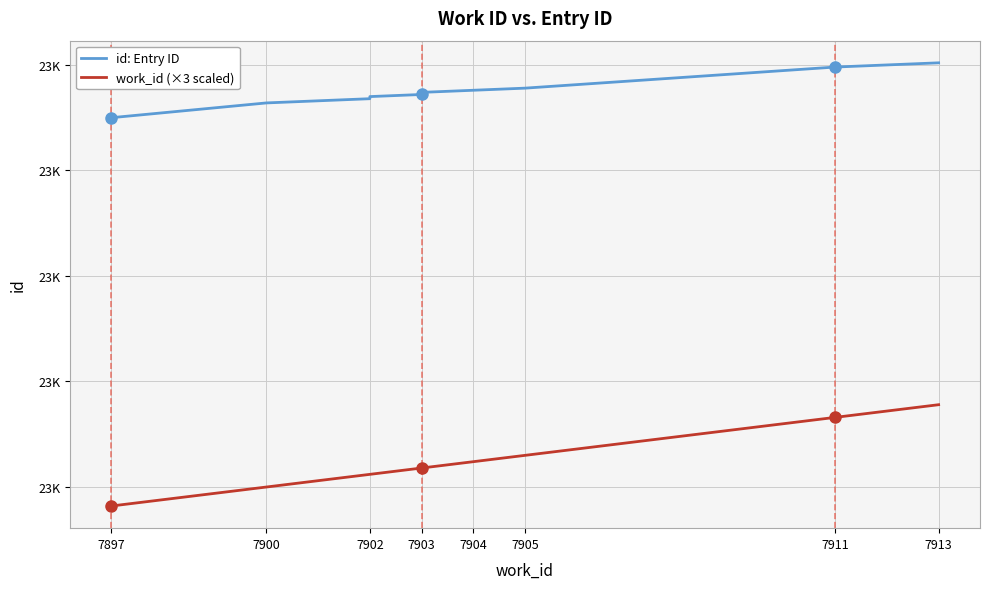

True or false: id: Entry ID and work_id (×3 scaled) cross at least once.

False